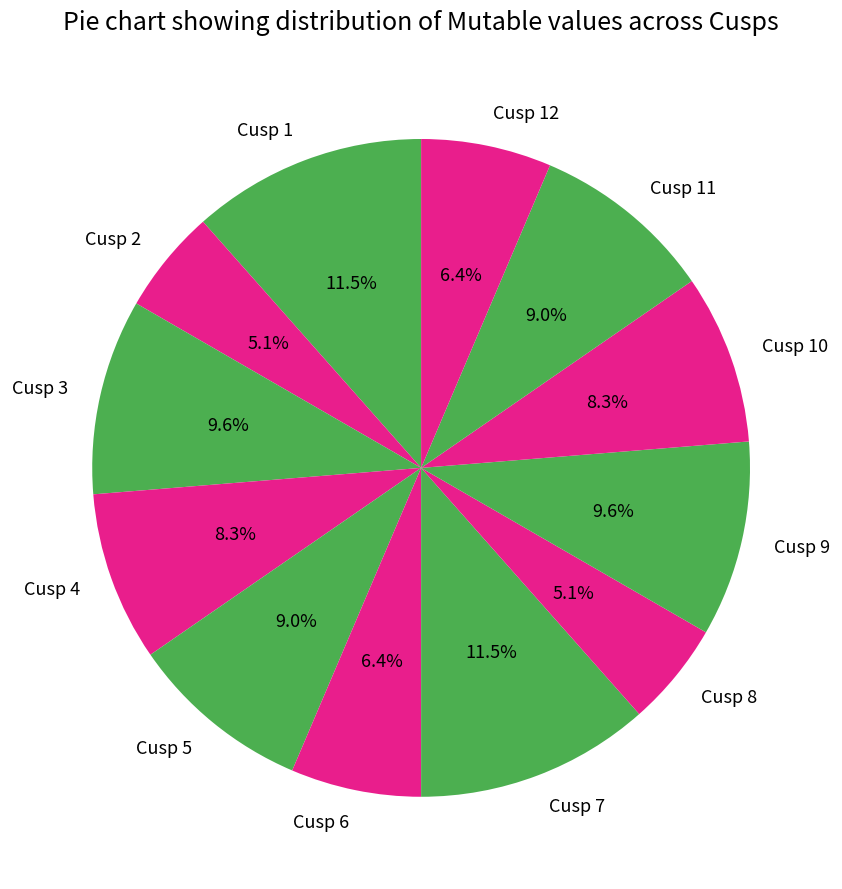

How many segments does this pie chart have?

12